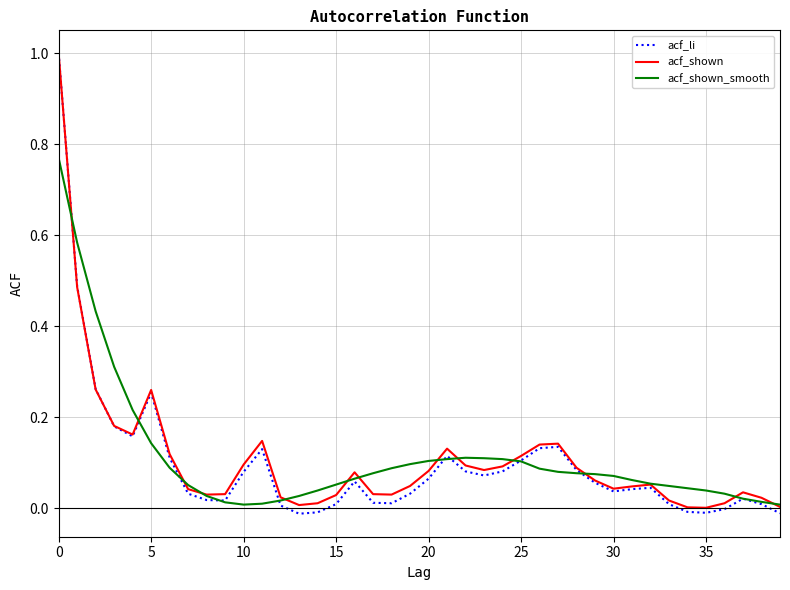

Which series has the largest range (max minus min)?

acf_li